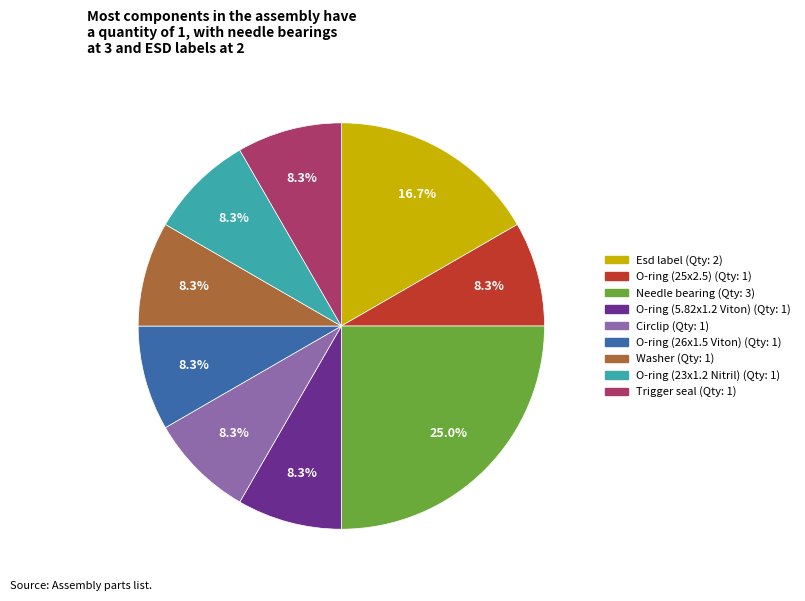

Combined, do Needle bearing and Esd label account for over 50%?

No